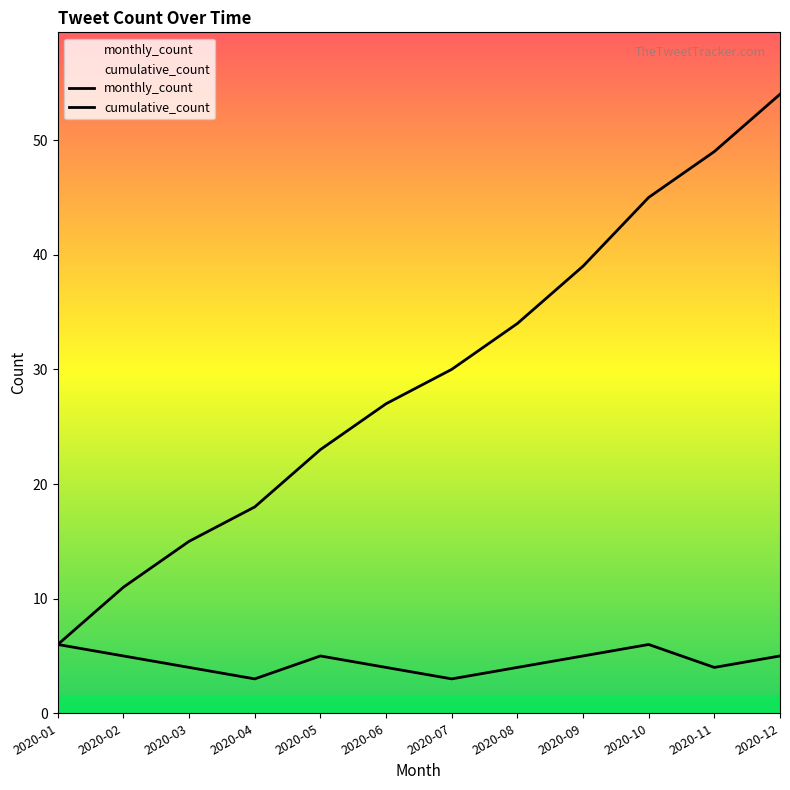

What is the sum of all cumulative_count values?

351